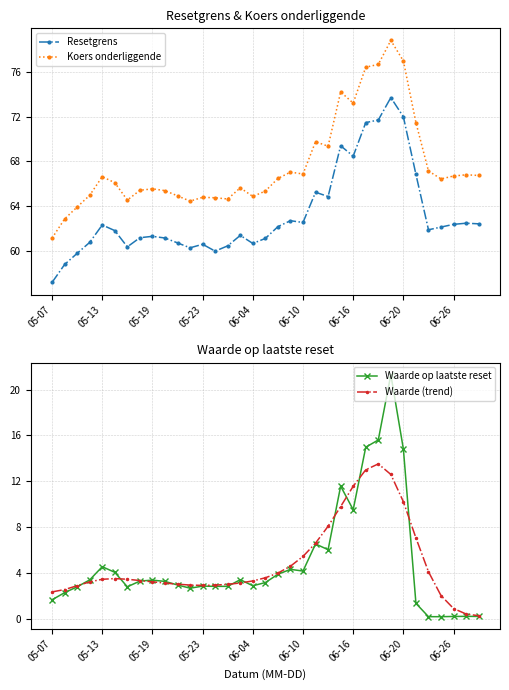

How many lines are shown in the chart?

4